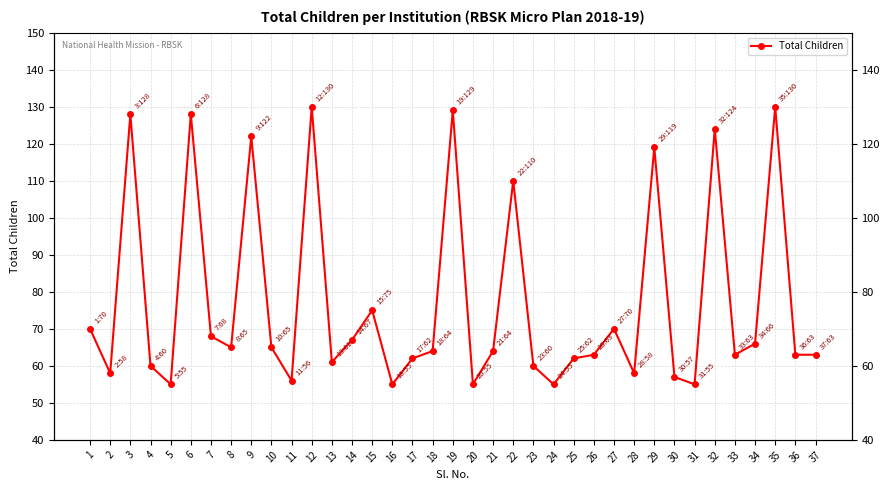

The value at 31 is 33. True or false?

False